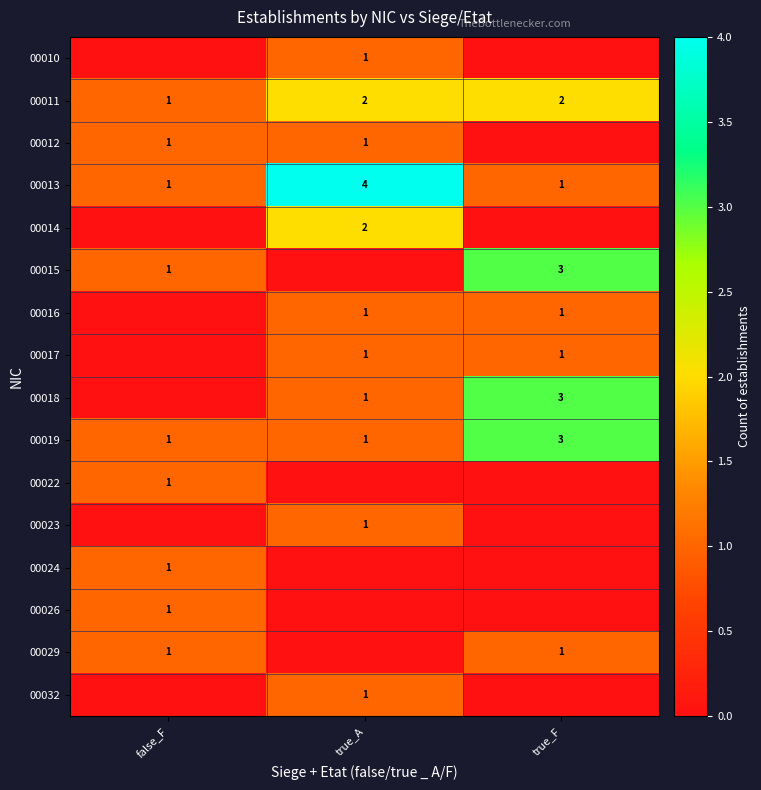

What is the sum of the 00011 values at false_F and true_F?

3